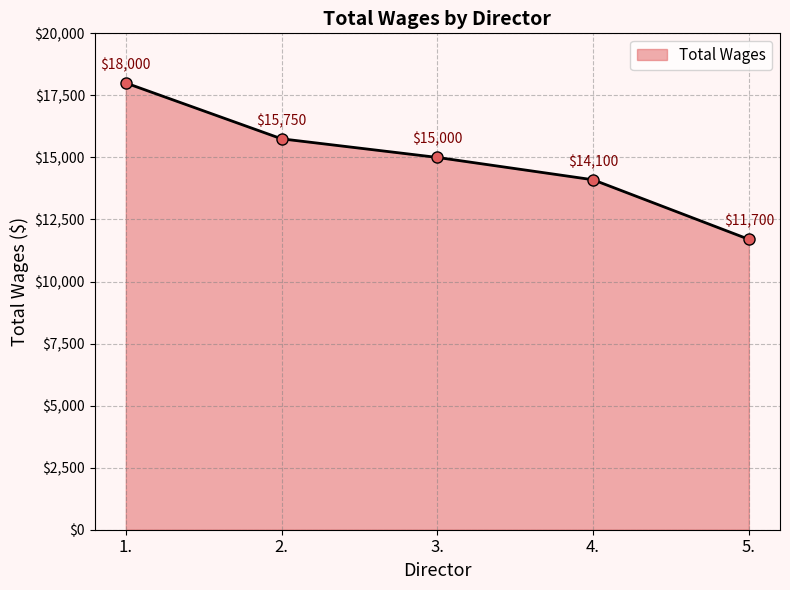

Does the chart display data point markers on the line(s)?

Yes